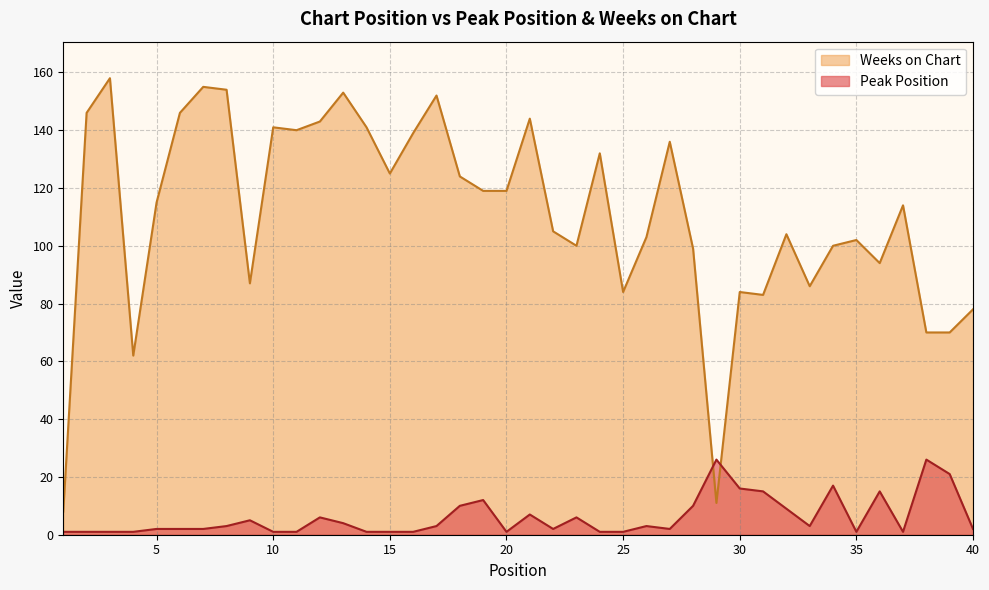

How many intersections are there between Weeks on Chart and Peak Position?

2